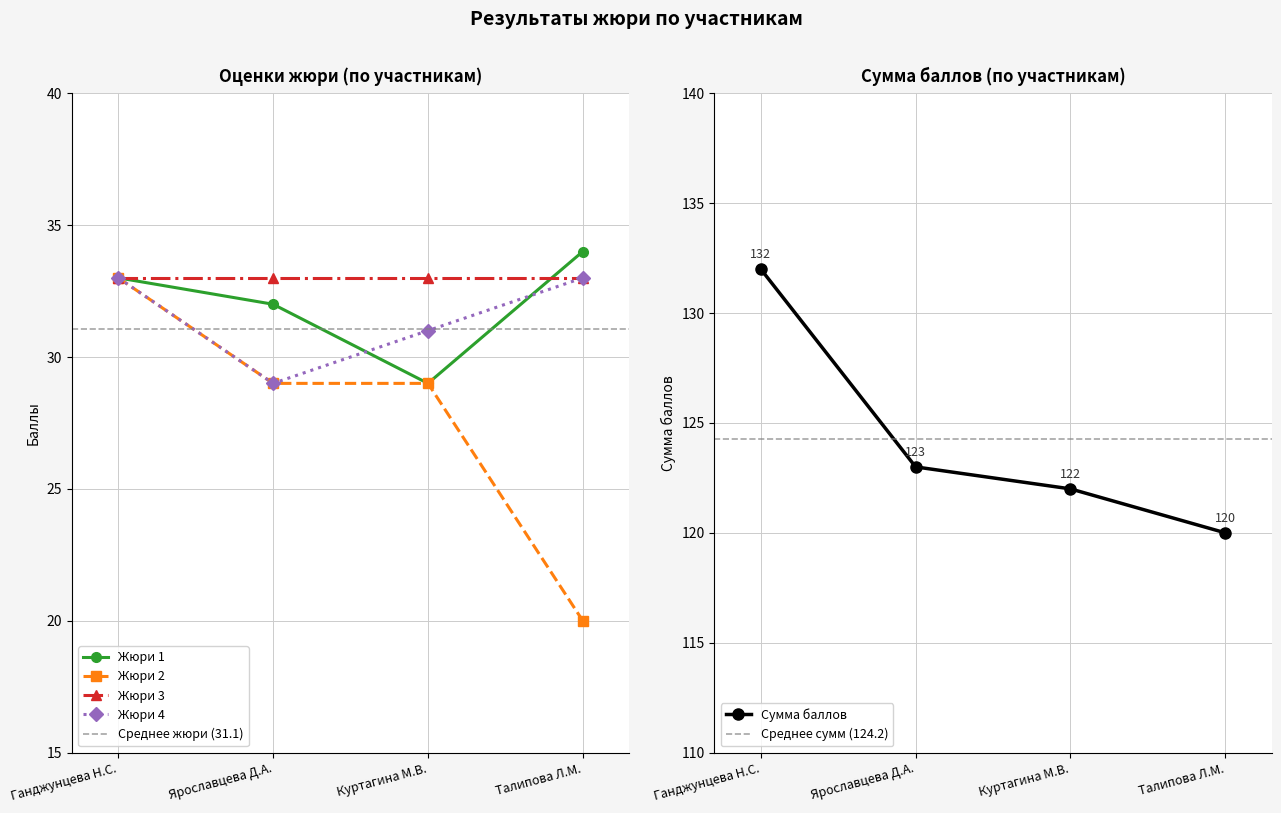

Which category has the lowest value in the Жюри 4 series?

Ярославцева Д.А.